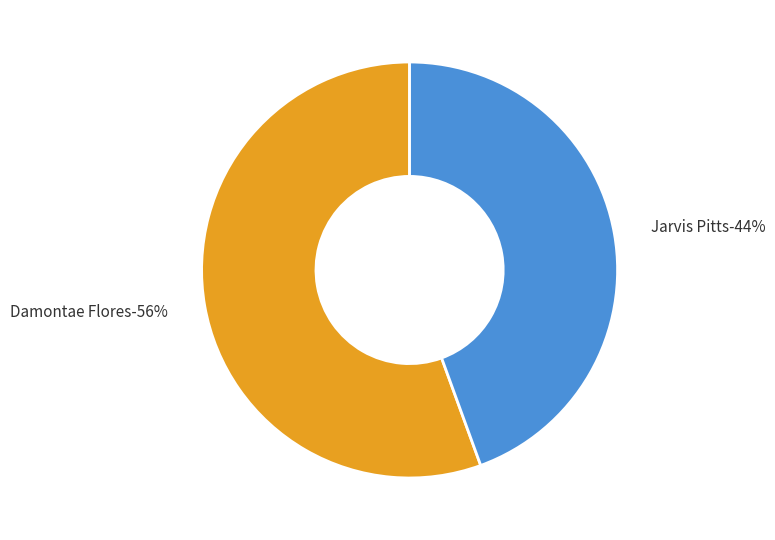

Does Jarvis Pitts represent more than half of the total?

No